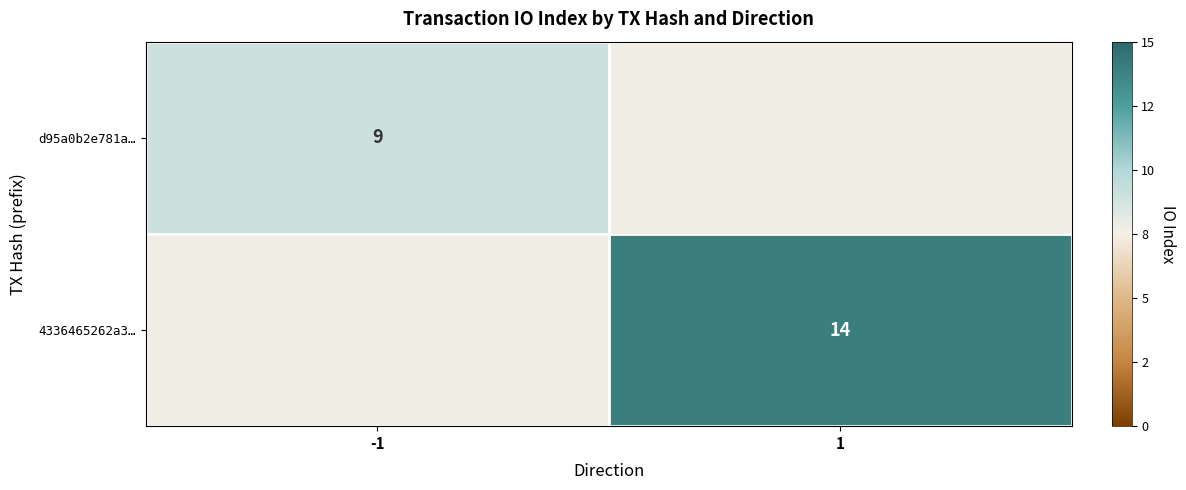

The value of d95a0b2e781a… at -1 is 9. True or false?

True